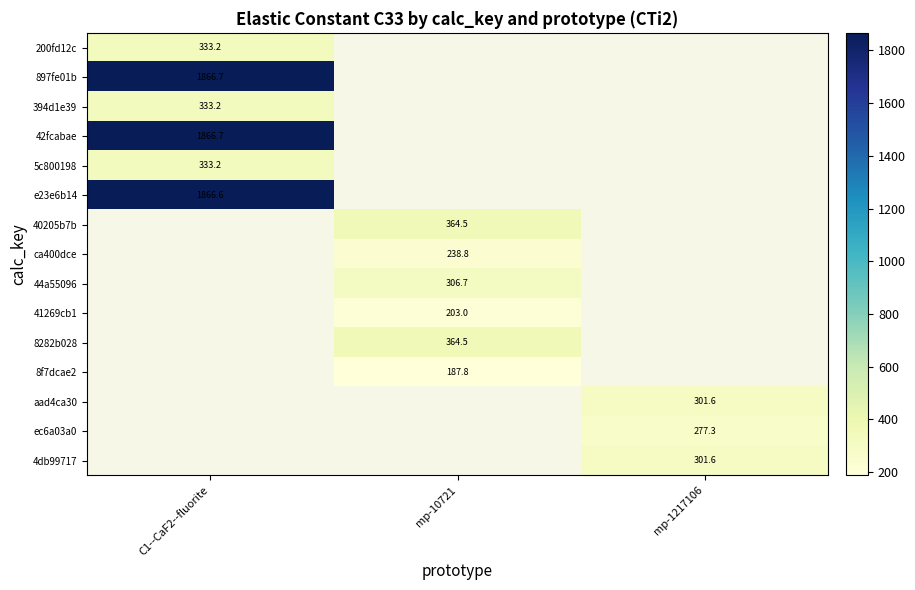

Which category has the lowest value across all series?

mp-10721